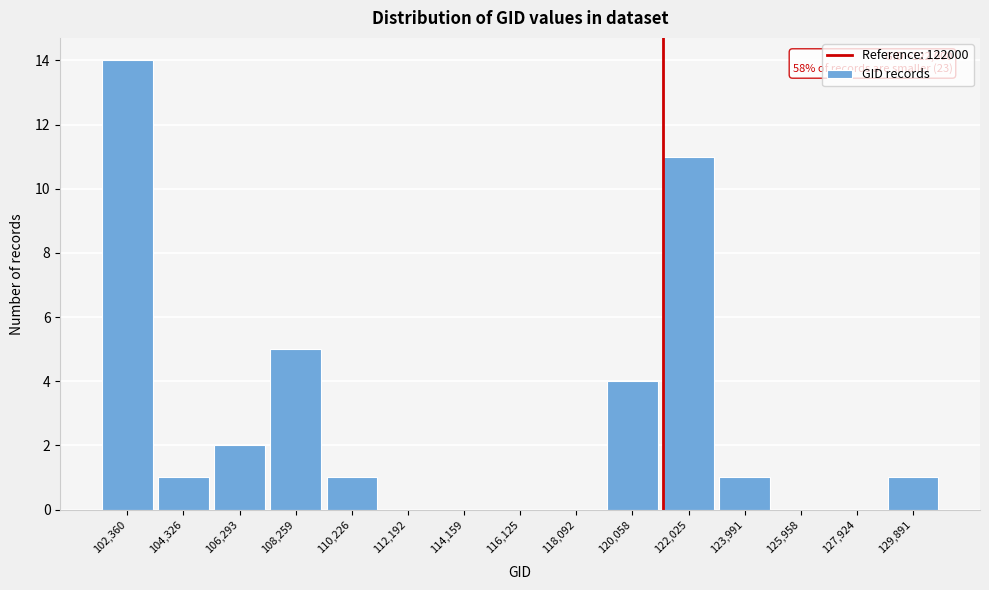

Reading left to right, list all the values displayed in this chart.

102,360=14	104,326=1	106,293=2	108,259=5	110,226=1	112,192=0	114,159=0	116,125=0	118,092=0	120,058=4	122,025=11	123,991=1	125,958=0	127,924=0	129,891=1